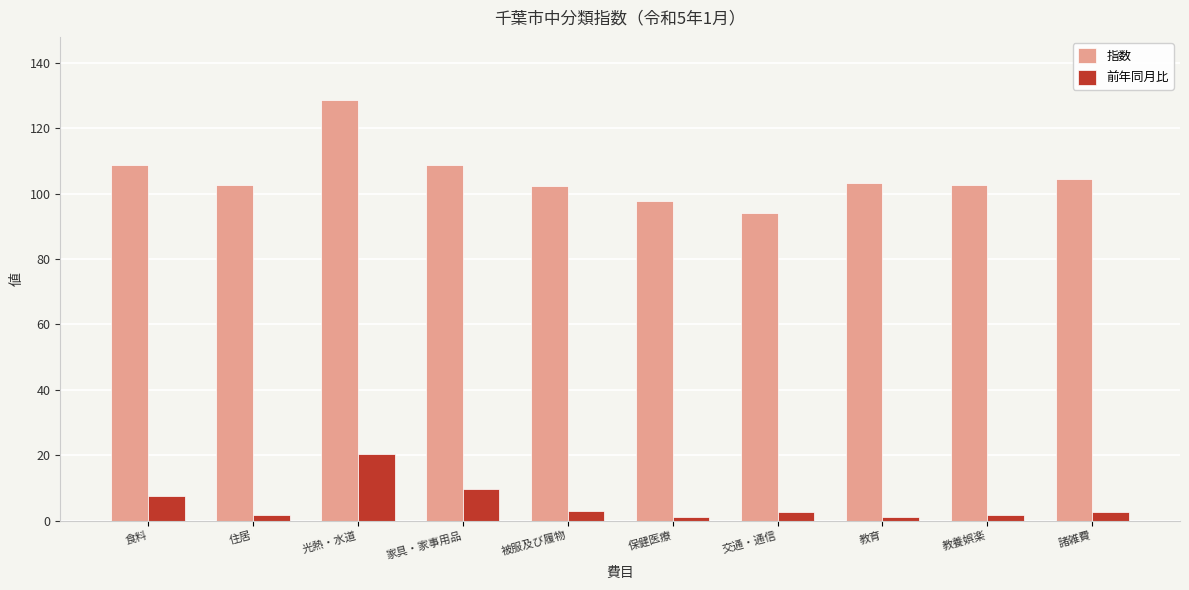

At how many categories does at least one series exceed 105?

3